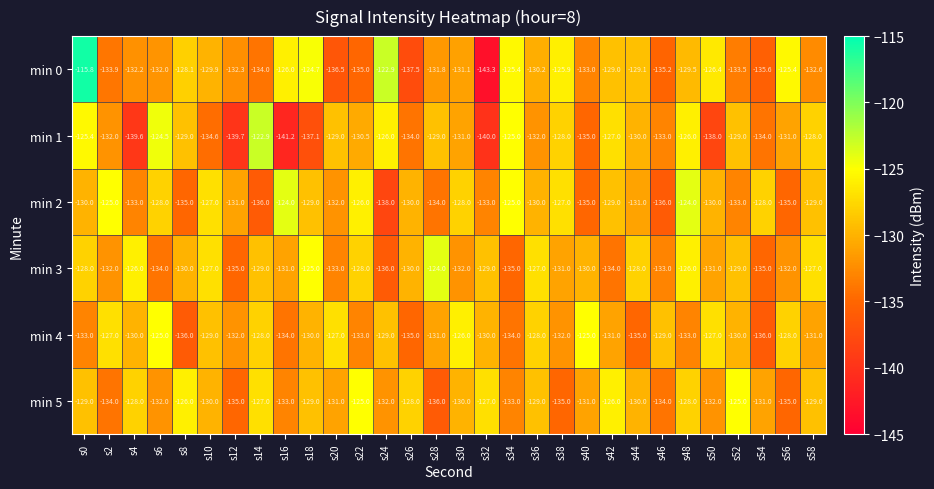

Which series has the widest spread of values?

min 0